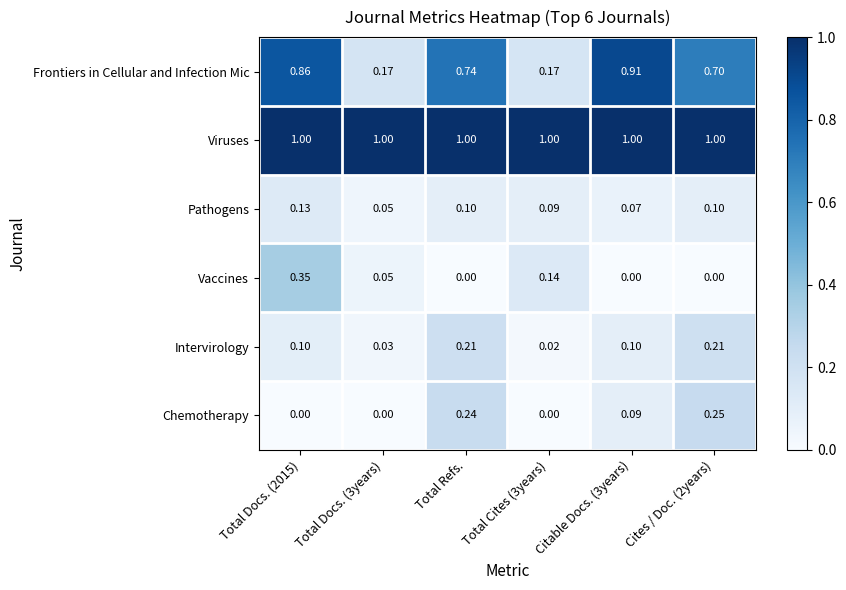

Rank the series at Citable Docs. (3years) from highest to lowest value.

Viruses, Frontiers in Cellular and Infection Mic, Intervirology, Chemotherapy, Pathogens, Vaccines